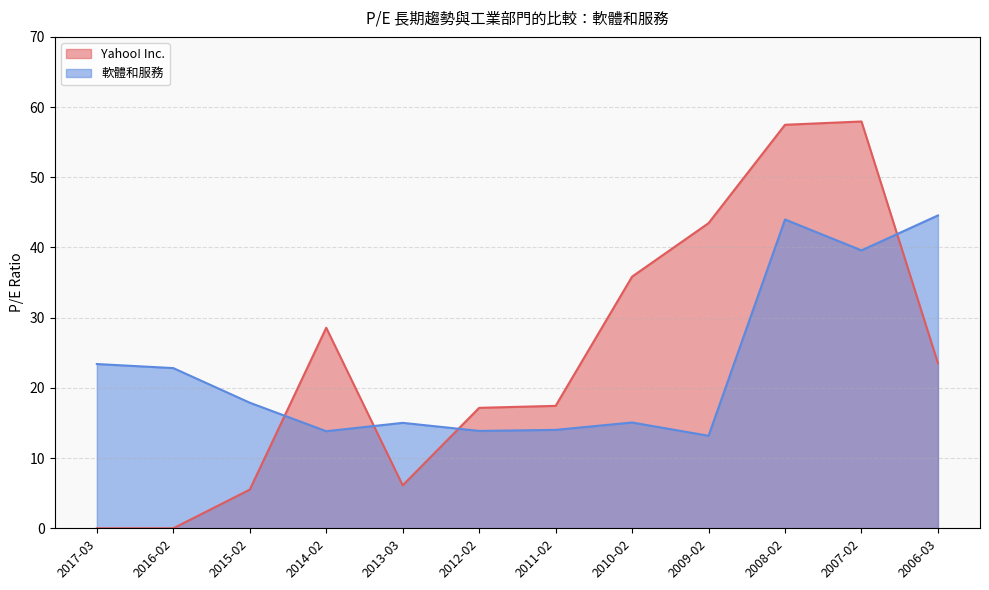

What is the sum of the Yahoo! Inc. values at 2008-02 and 2006-03?

81.0